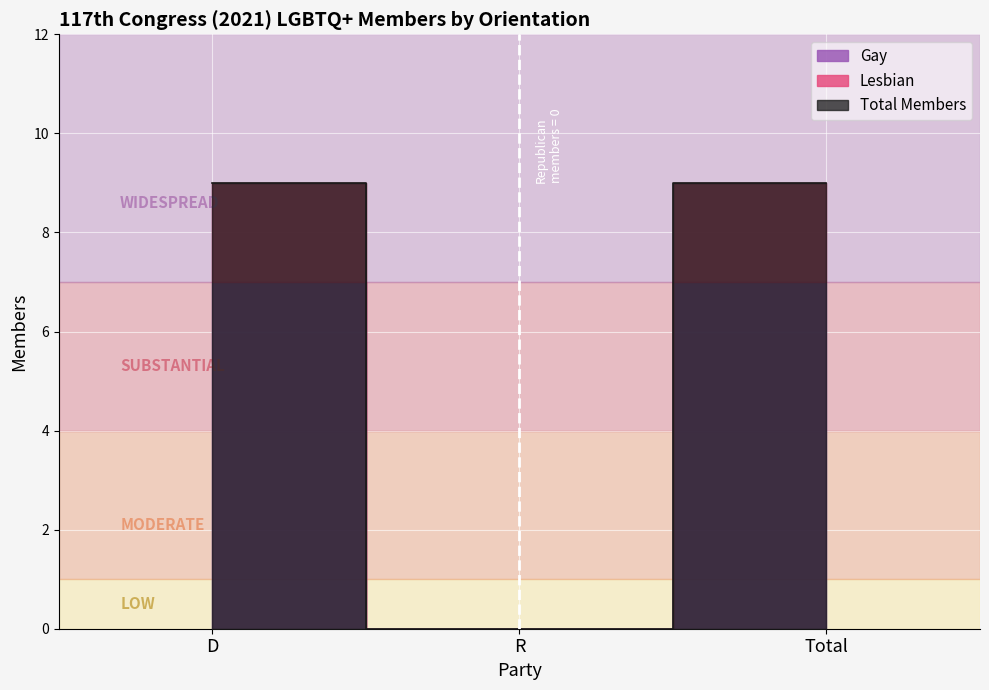

The chart shows a value of 9 at D. True or false?

True